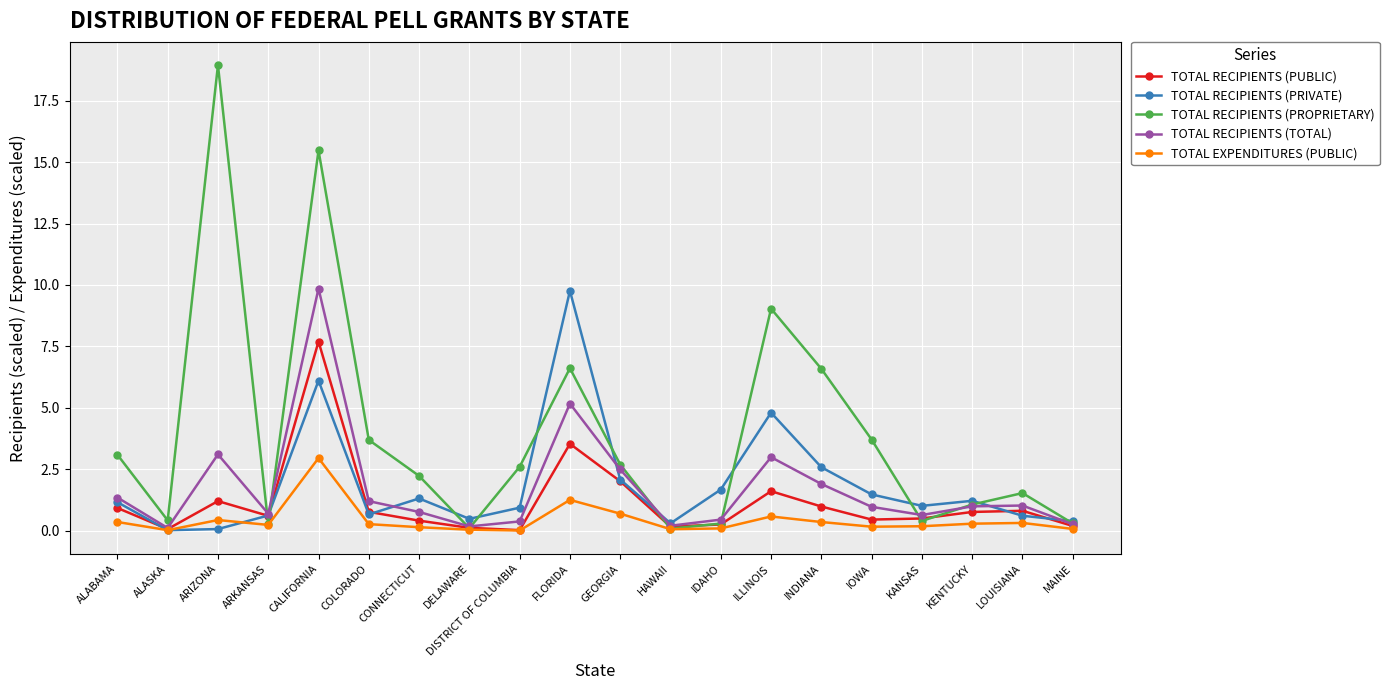

The TOTAL RECIPIENTS (TOTAL) series shows 1.6 at IOWA. True or false?

False